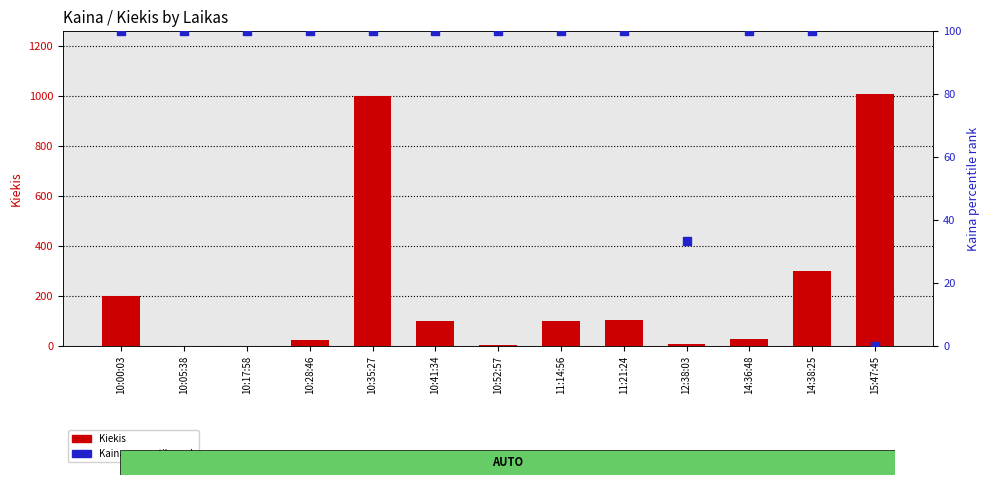

What are all the series names shown in the legend?

Kiekis, Kaina (percentile rank)